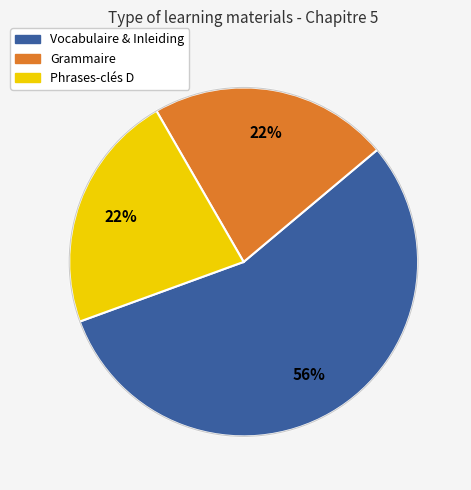

How many slices are in this pie chart?

3